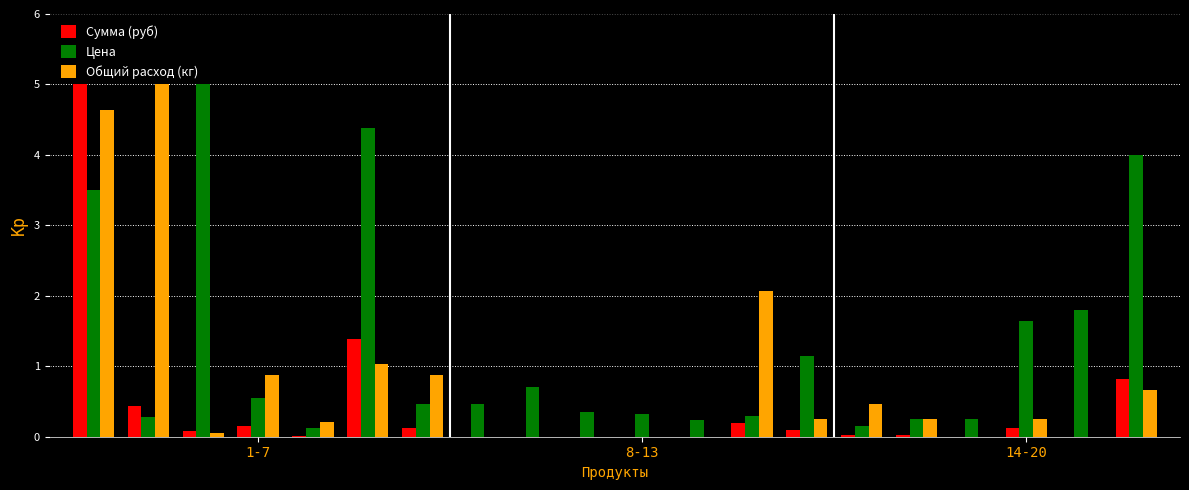

What is the maximum value shown in the chart?

5.0